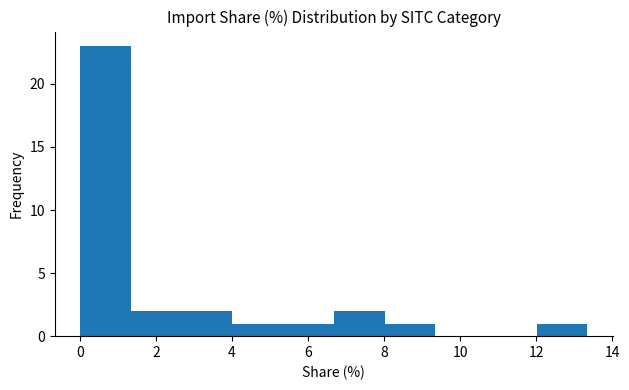

Reading left to right, list every bar in this chart as the range it spans on the x-axis followed by its height. Neither the bar edges nor the heights are printed on the chart, so give them approximately, as read against the axes.

0.0 to 1.4: 23
1.4 to 2.6: 2
2.6 to 4.0: 2
4.0 to 5.4: 1
5.4 to 6.6: 1
6.6 to 8.0: 2
8.0 to 9.4: 1
9.4 to 10.6: 0
10.6 to 12.0: 0
12.0 to 13.4: 1